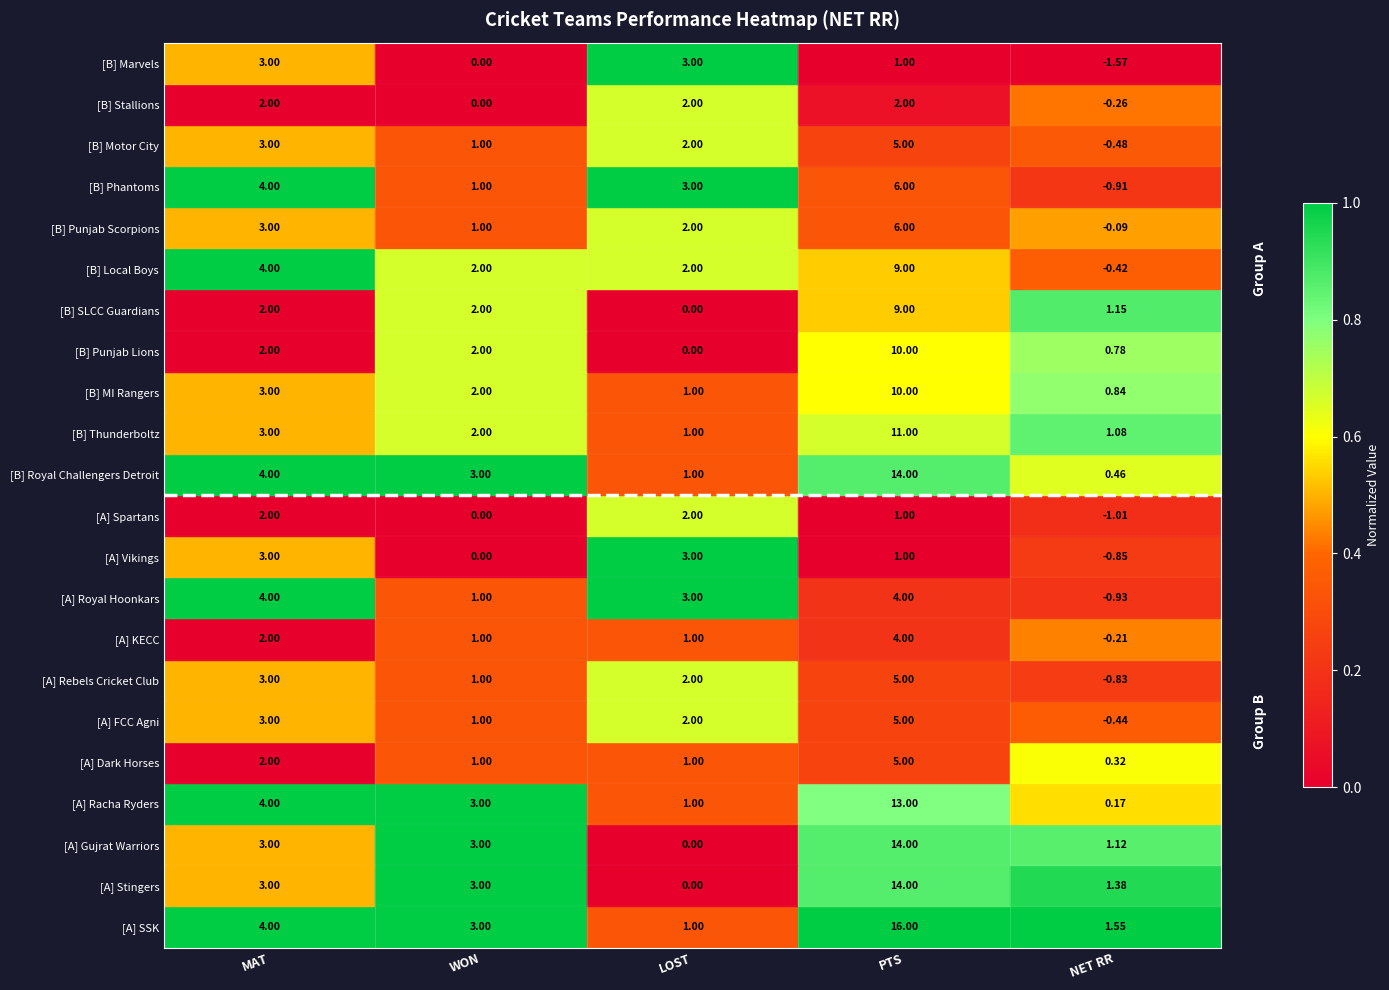

Which series has the widest spread of values?

[A] SSK